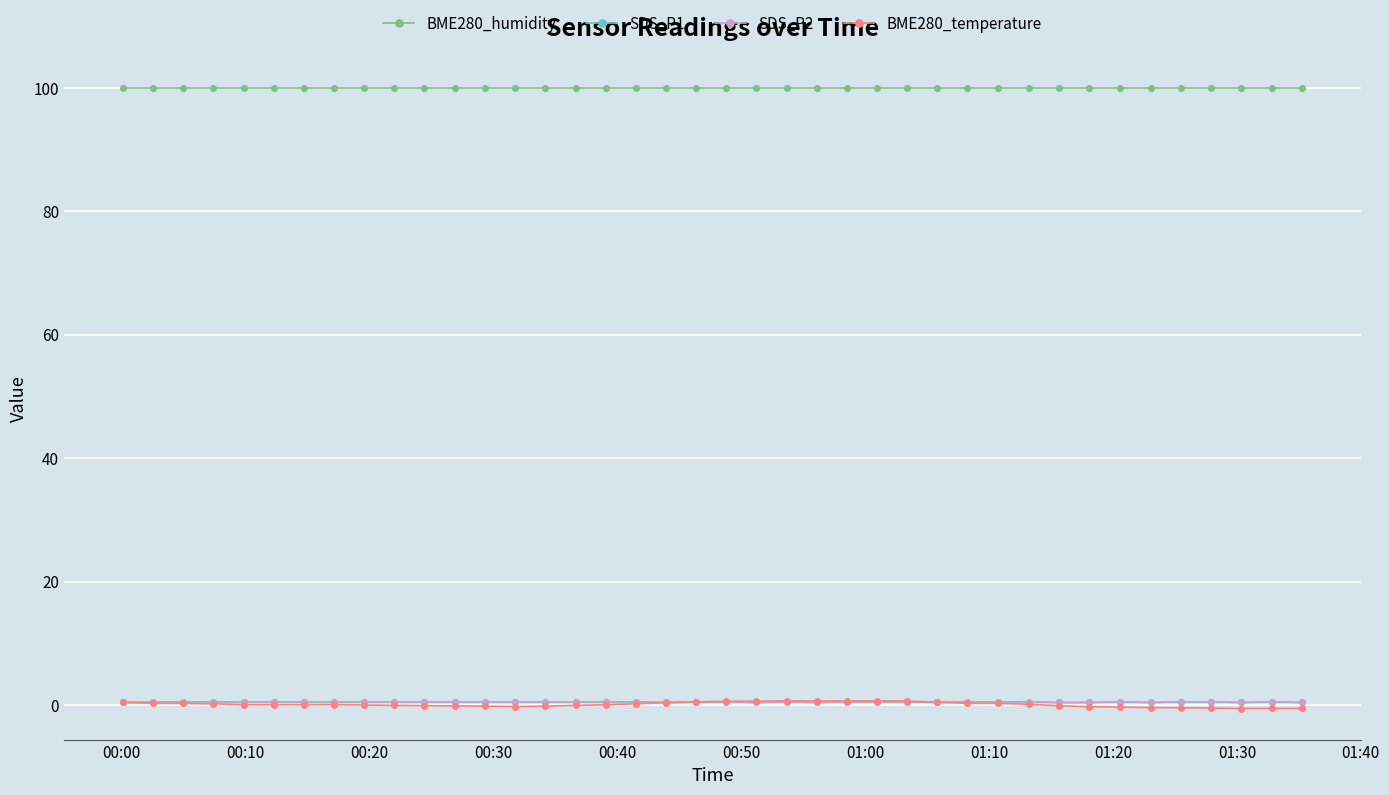

Is this an area chart (filled region under the line)?

No